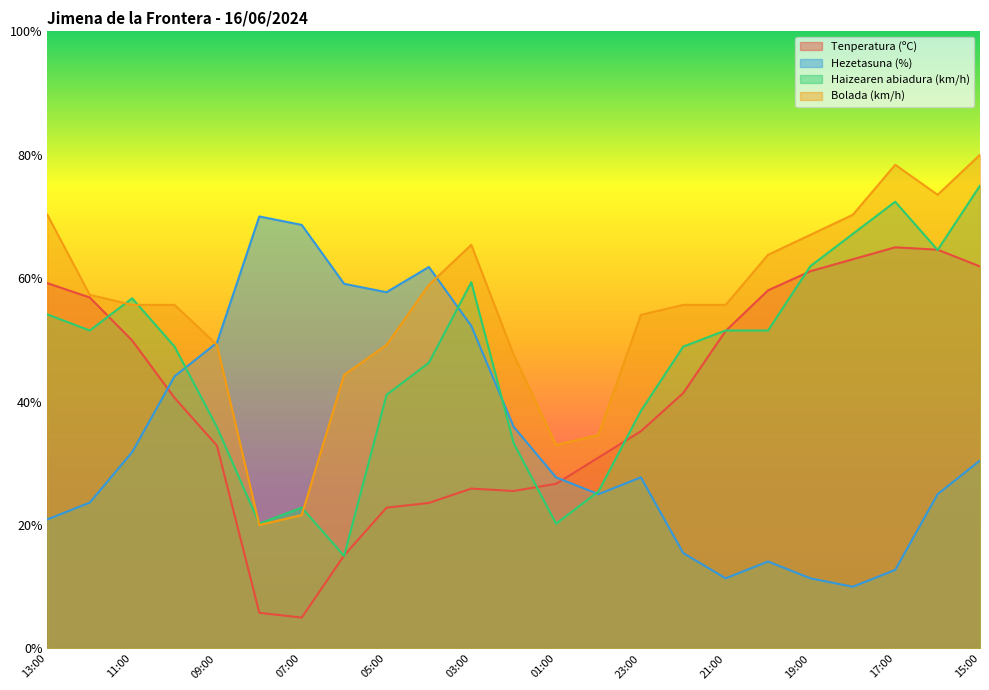

Reading left to right, list all the values displayed in this chart.

Tenperatura (ºC): 13:00=59.2	12:00=56.9	11:00=49.9	10:00=40.6	09:00=32.9	08:00=5.8	07:00=5.0	06:00=15.1	05:00=22.8	04:00=23.6	03:00=25.9	02:00=25.5	01:00=26.7	00:00=30.9	23:00=35.2	22:00=41.4	21:00=51.5	20:00=58.0	19:00=61.1	18:00=63.1	17:00=65.0	16:00=64.6	15:00=61.9
Hezetasuna (%): 13:00=20.9	12:00=23.6	11:00=31.8	10:00=44.1	09:00=49.5	08:00=70.0	07:00=68.6	06:00=59.1	05:00=57.7	04:00=61.8	03:00=52.3	02:00=35.9	01:00=27.7	00:00=25.0	23:00=27.7	22:00=15.5	21:00=11.4	20:00=14.1	19:00=11.4	18:00=10.0	17:00=12.7	16:00=25.0	15:00=30.5
Haizearen abiadura (km/h): 13:00=54.1	12:00=51.5	11:00=56.7	10:00=48.9	09:00=35.9	08:00=20.2	07:00=22.8	06:00=15.0	05:00=41.1	04:00=46.3	03:00=59.3	02:00=33.3	01:00=20.2	00:00=25.4	23:00=38.5	22:00=48.9	21:00=51.5	20:00=51.5	19:00=62.0	18:00=67.2	17:00=72.4	16:00=64.6	15:00=75.0
Bolada (km/h): 13:00=70.3	12:00=57.3	11:00=55.7	10:00=55.7	09:00=49.2	08:00=20.0	07:00=21.6	06:00=44.3	05:00=49.2	04:00=58.9	03:00=65.4	02:00=47.6	01:00=33.0	00:00=34.6	23:00=54.1	22:00=55.7	21:00=55.7	20:00=63.8	19:00=67.0	18:00=70.3	17:00=78.4	16:00=73.5	15:00=80.0